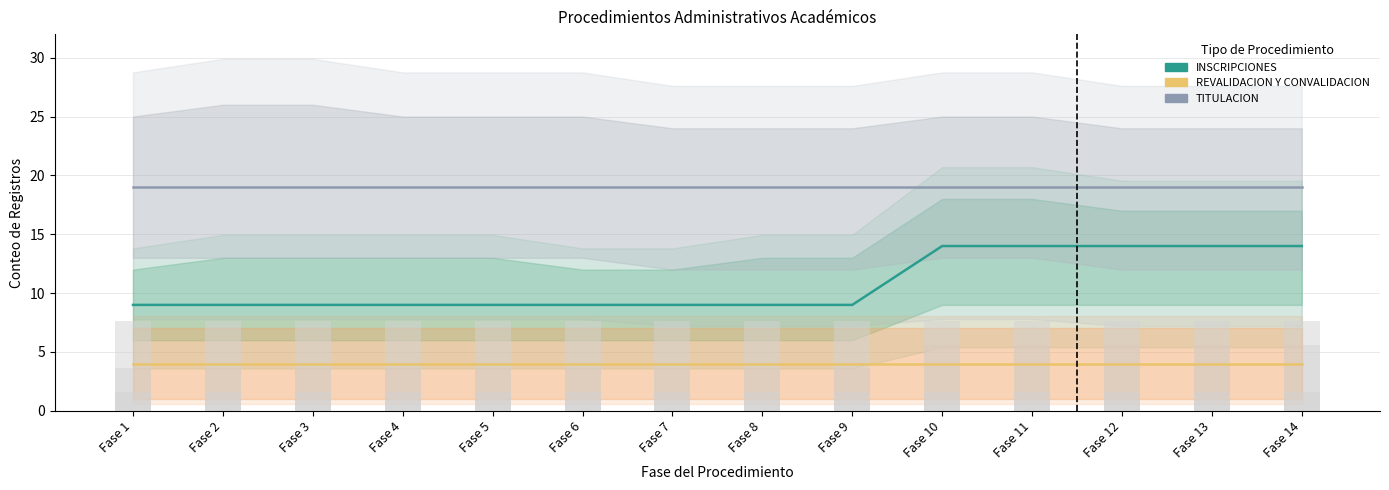

At which category is the sum across all series the highest?

Fase 10